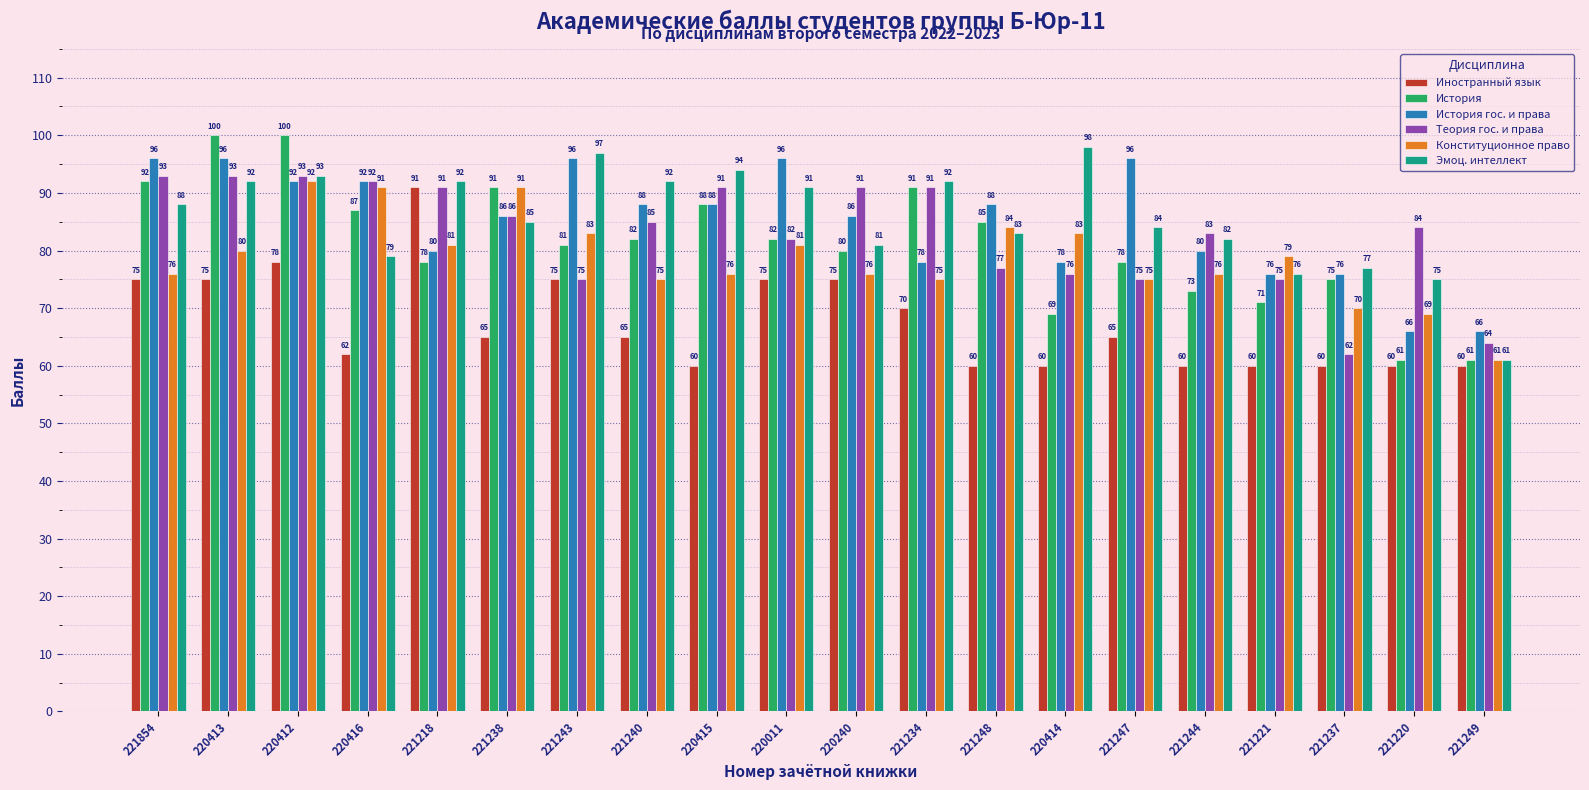

Which series changed the most between 221854 and 221238?

Конституционное право